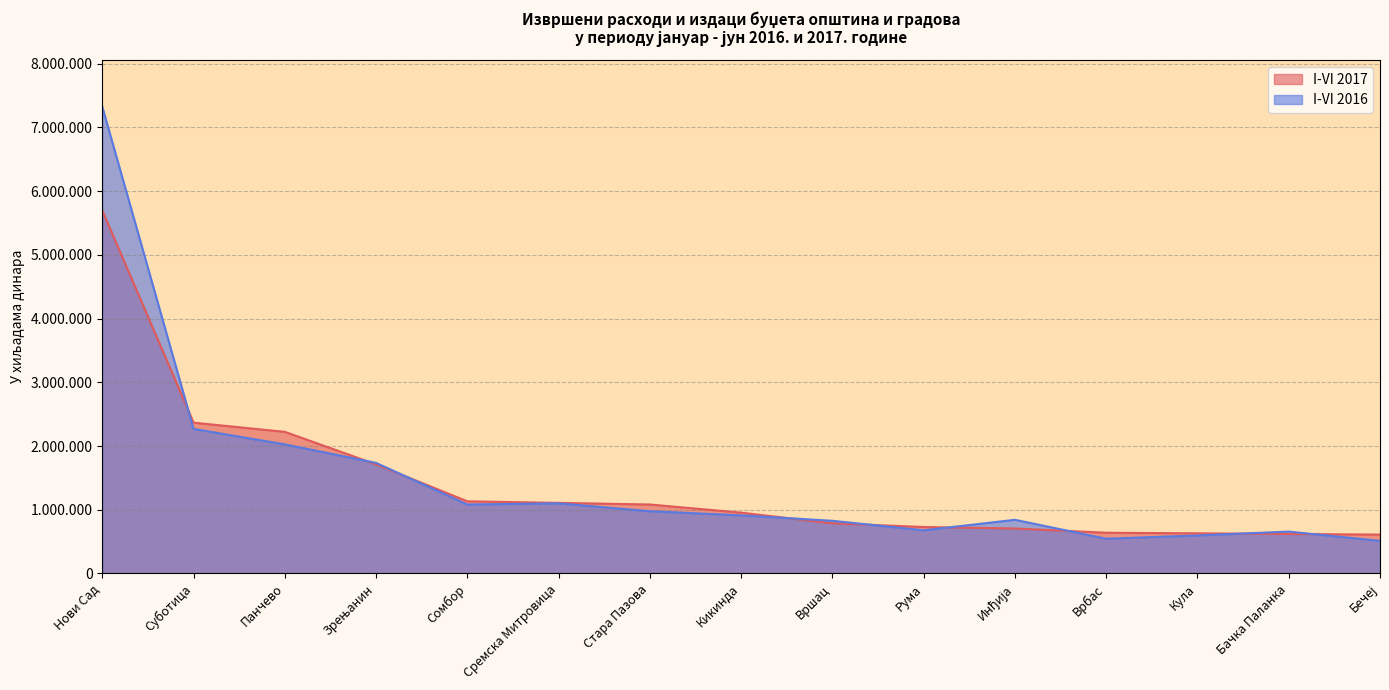

What is the value of the I-VI 2017 point at the 6th from the left?

1108112